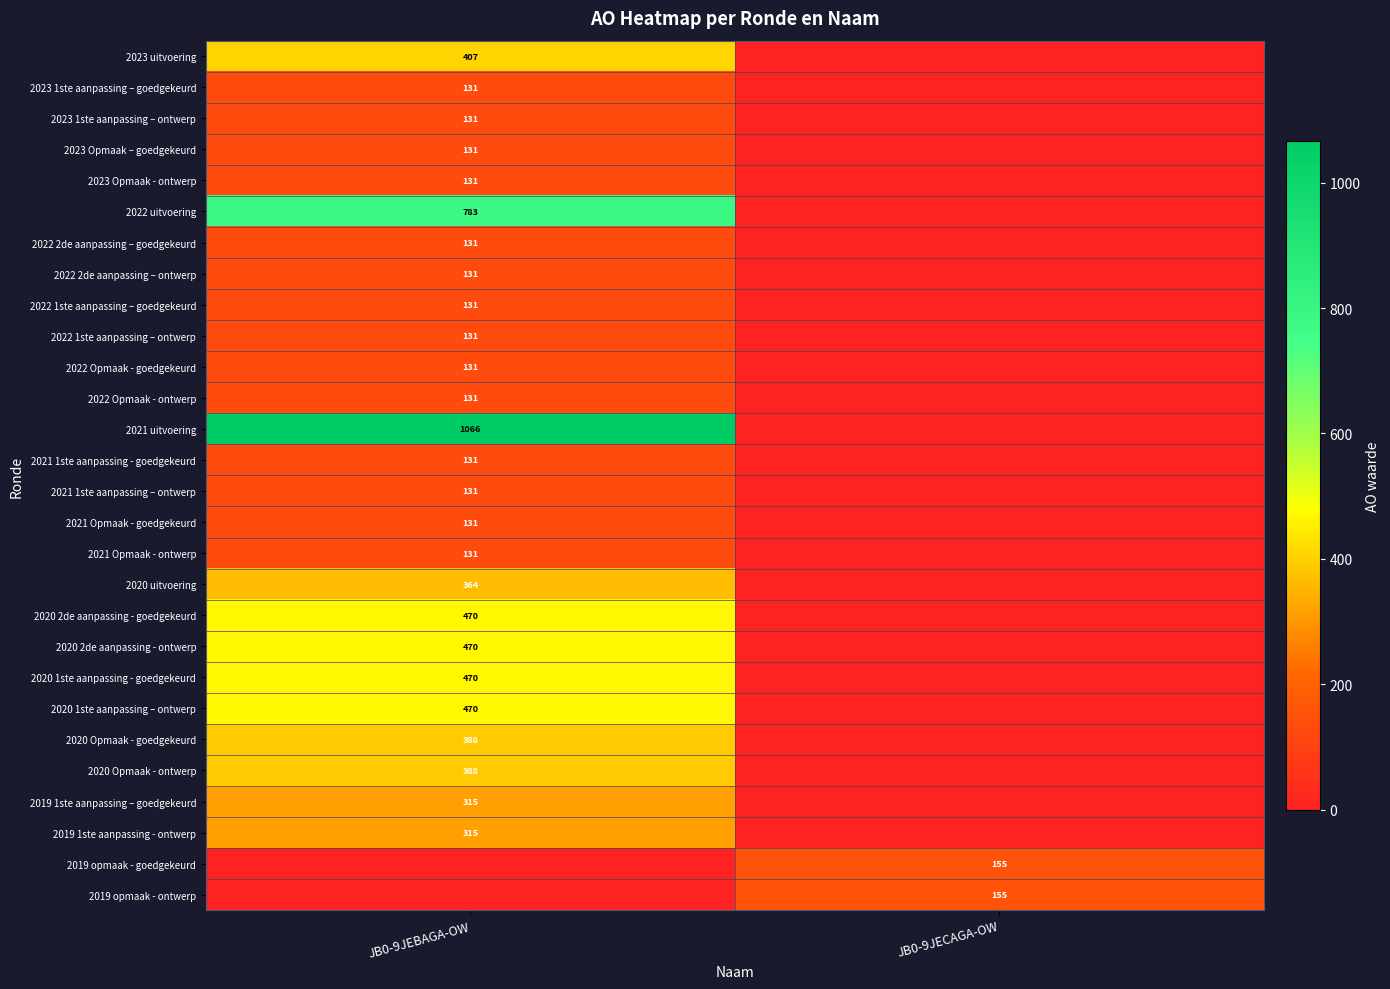

What is the difference between the highest and lowest values at JB0-9JECAGA-OW?

155